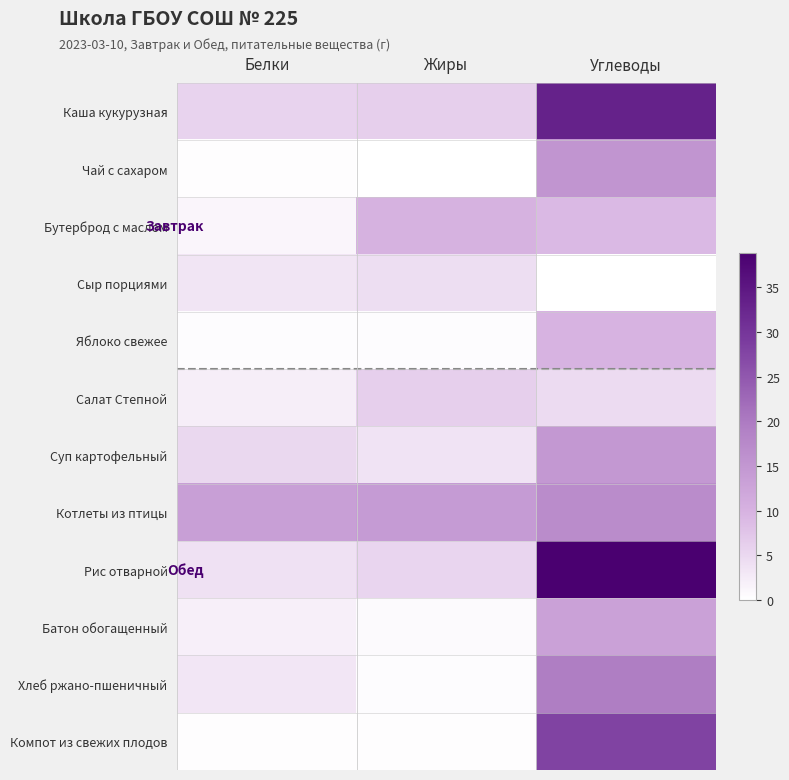

At which category does the chart reach its minimum across all series?

Углеводы